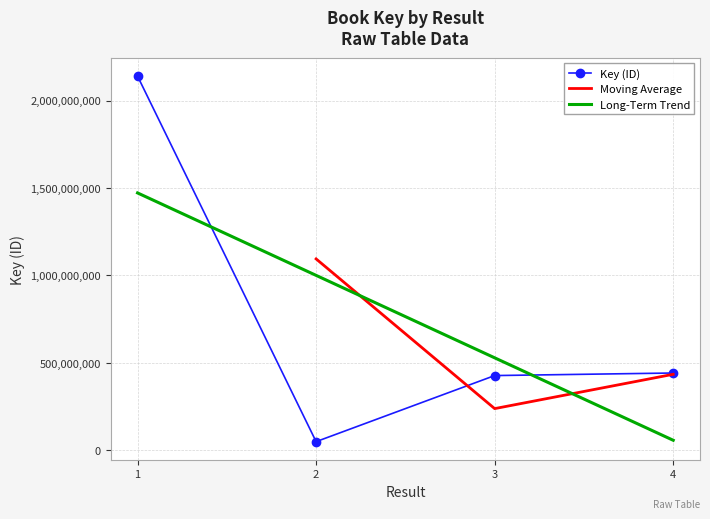

What is the change in value from 3 to 4?

+14633852